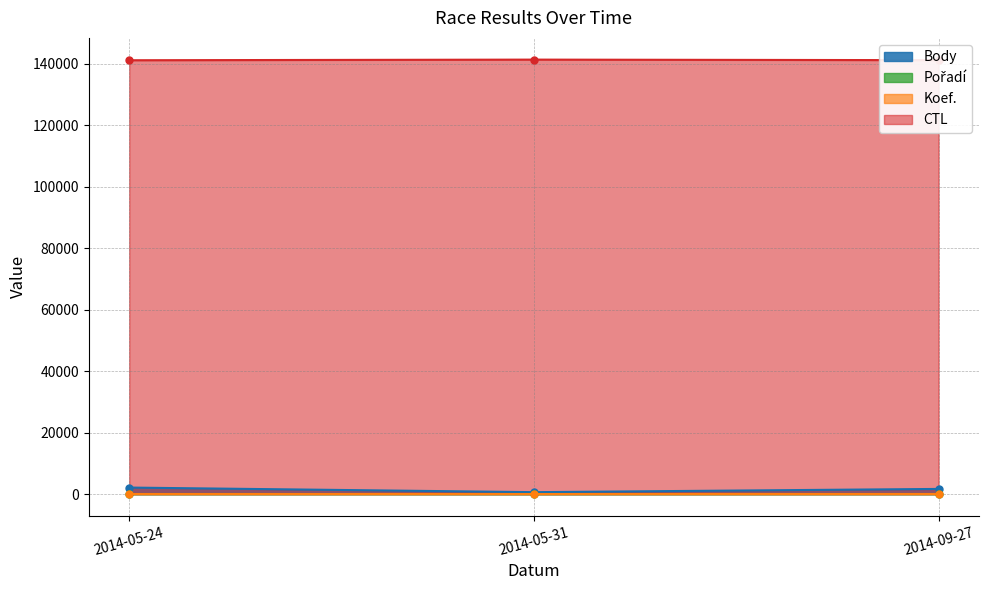

What value does the CTL series have at 2014-09-27?

141138